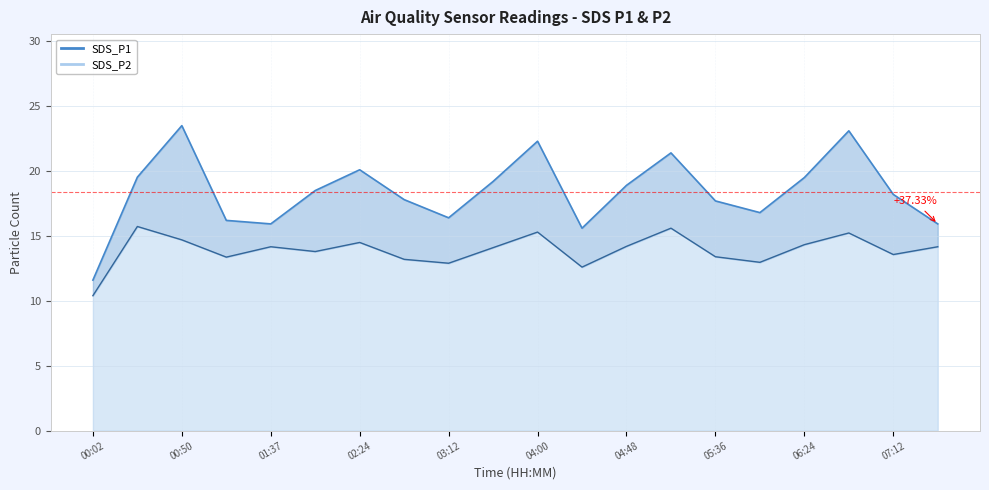

Rank the categories by SDS_P1 value from highest to lowest.

00:50, 06:48, 04:00, 05:12, 02:24, 00:26, 06:24, 03:36, 04:48, 02:00, 07:12, 02:48, 05:36, 06:00, 03:12, 01:15, 01:37, 07:36, 04:24, 00:02